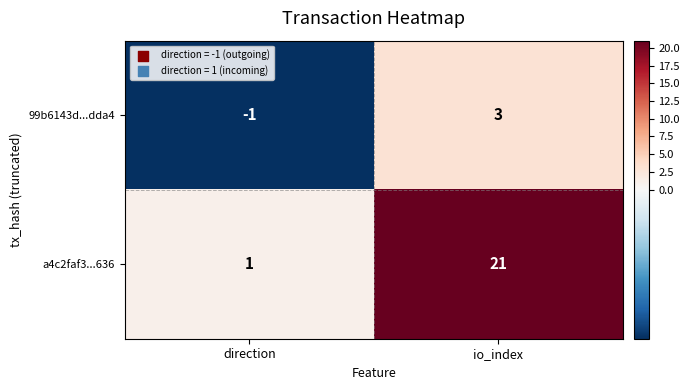

What is the difference between the highest and lowest values at direction?

2